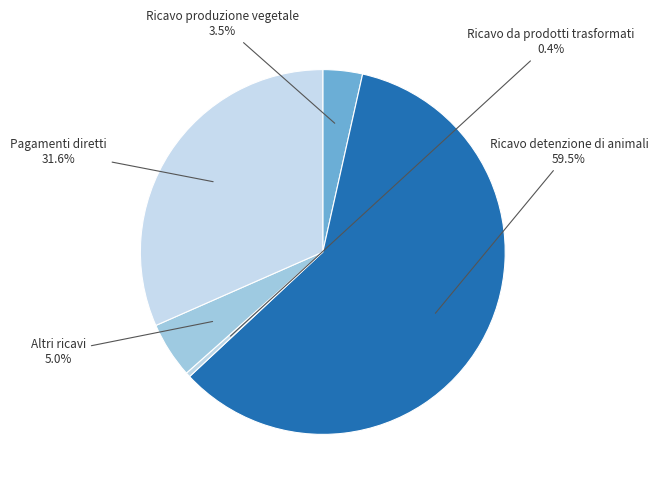

To the nearest percent, what is the difference between the largest and smallest slice percentages?

59%